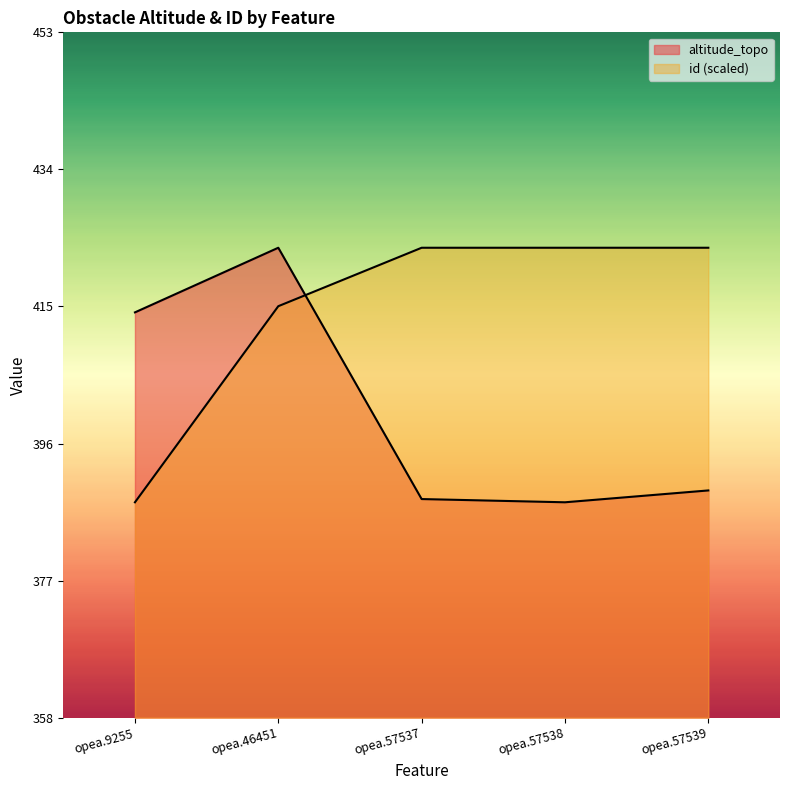

What is the value of the id point at the 3rd from the left?

423.0